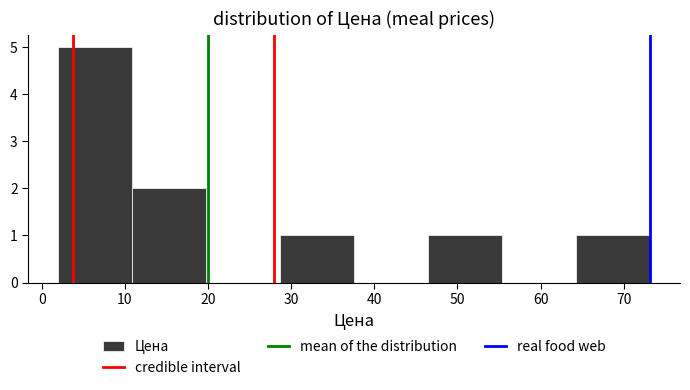

Reading left to right, list every bar in this chart as the range it spans on the x-axis followed by its height. Neither the bar edges nor the heights are printed on the chart, so give them approximately, as read against the axes.

2 to 11: 5
11 to 20: 2
20 to 29: 0
29 to 38: 1
38 to 46: 0
46 to 55: 1
55 to 64: 0
64 to 73: 1